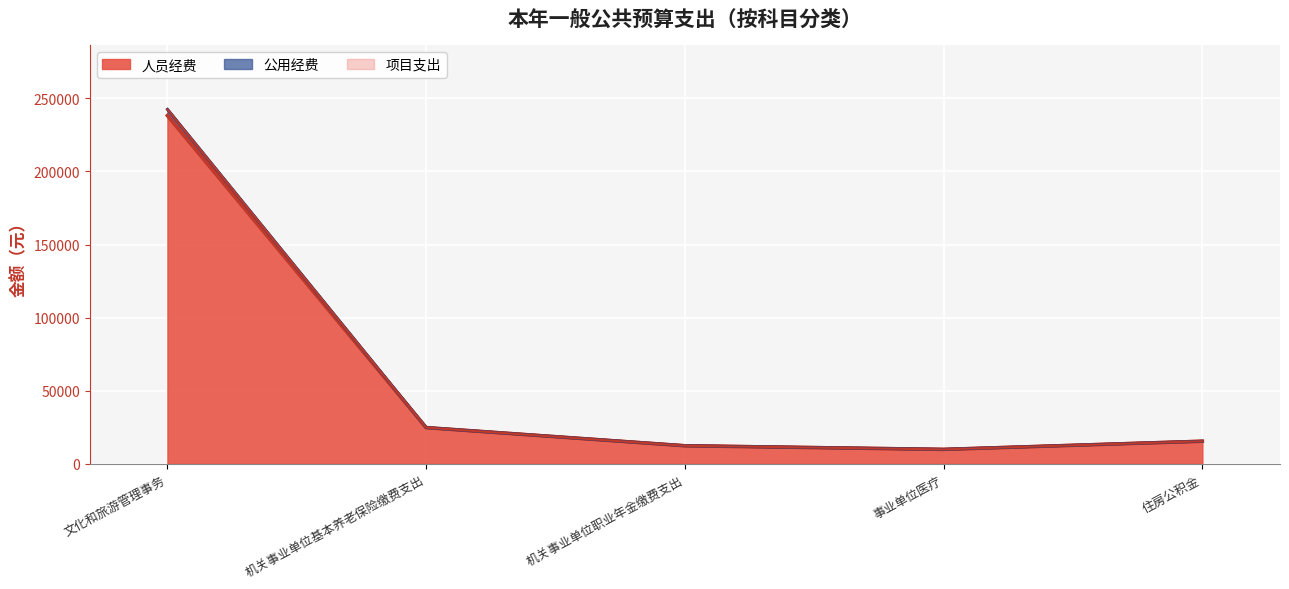

True or false: 公用经费 and 人员经费 intersect in this chart.

False